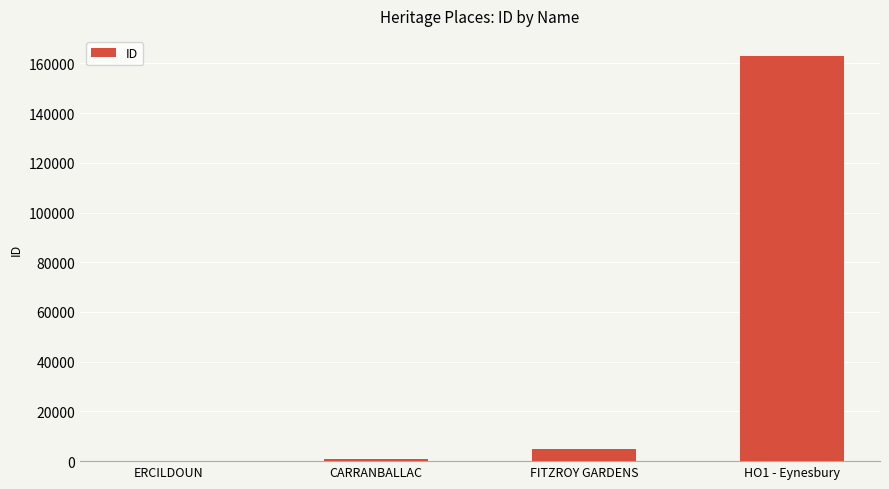

True or false: the data shows 4703 at FITZROY GARDENS.

True